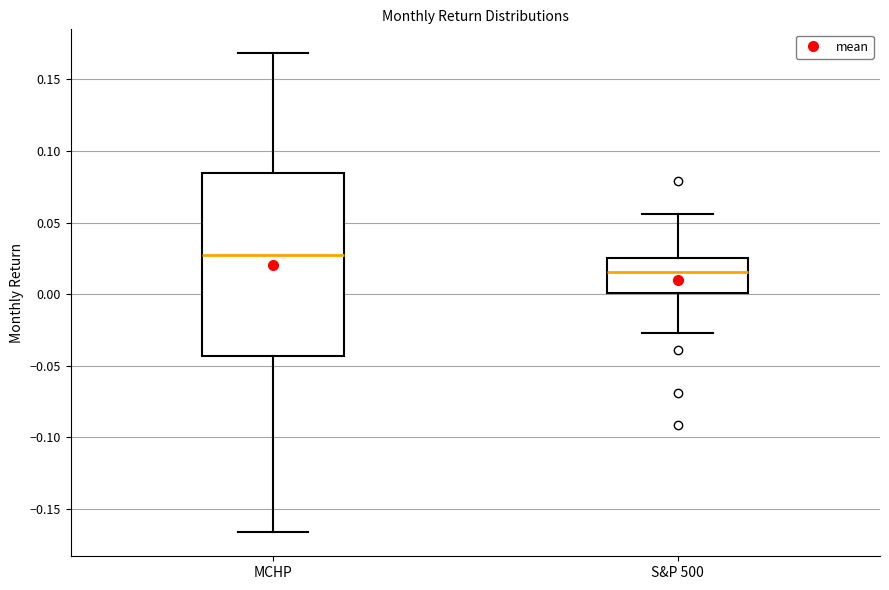

Reading left to right, transcribe this box plot: for each box, give where its median line is, the range the box spans, and where its two whiskers end, as read against the y-axis. The values are not printed on the chart, so give them approximately, as read against the axis.

MCHP: median 0.025, box -0.045 to 0.085, whiskers -0.165 to 0.170
S&P 500: median 0.015, box 0.000 to 0.025, whiskers -0.025 to 0.055